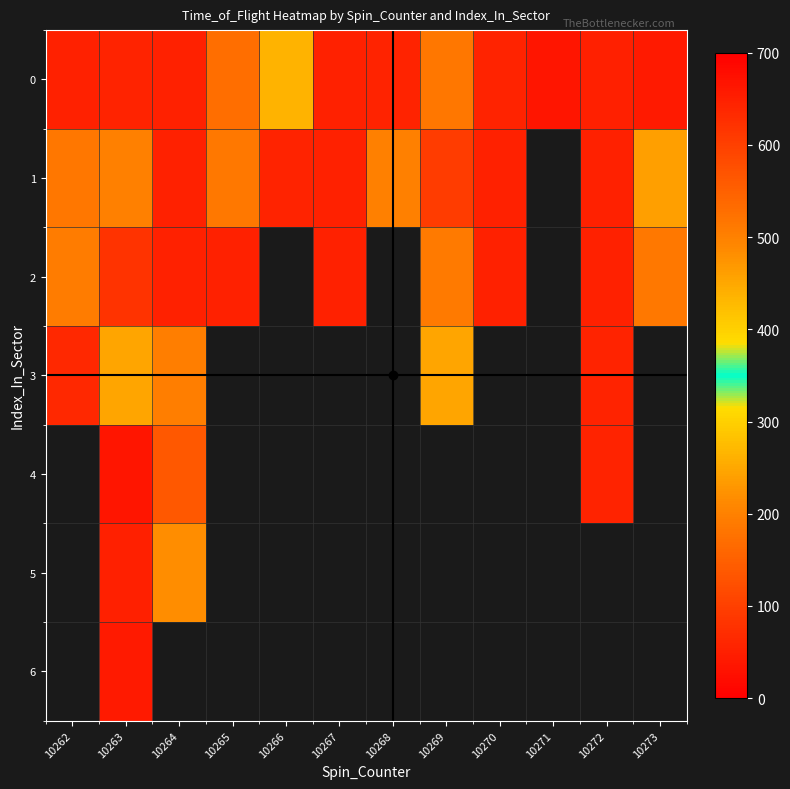

What is the approximate value of 0 at 10263?

55.0